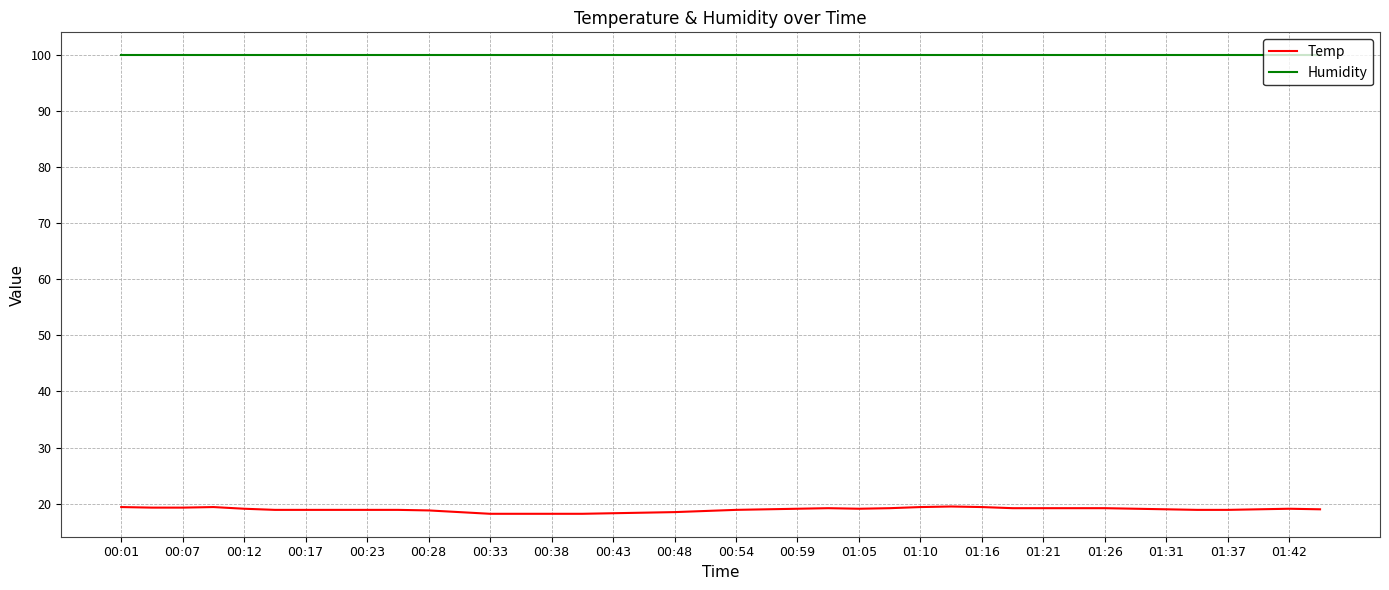

True or false: Temp and Humidity intersect in this chart.

False